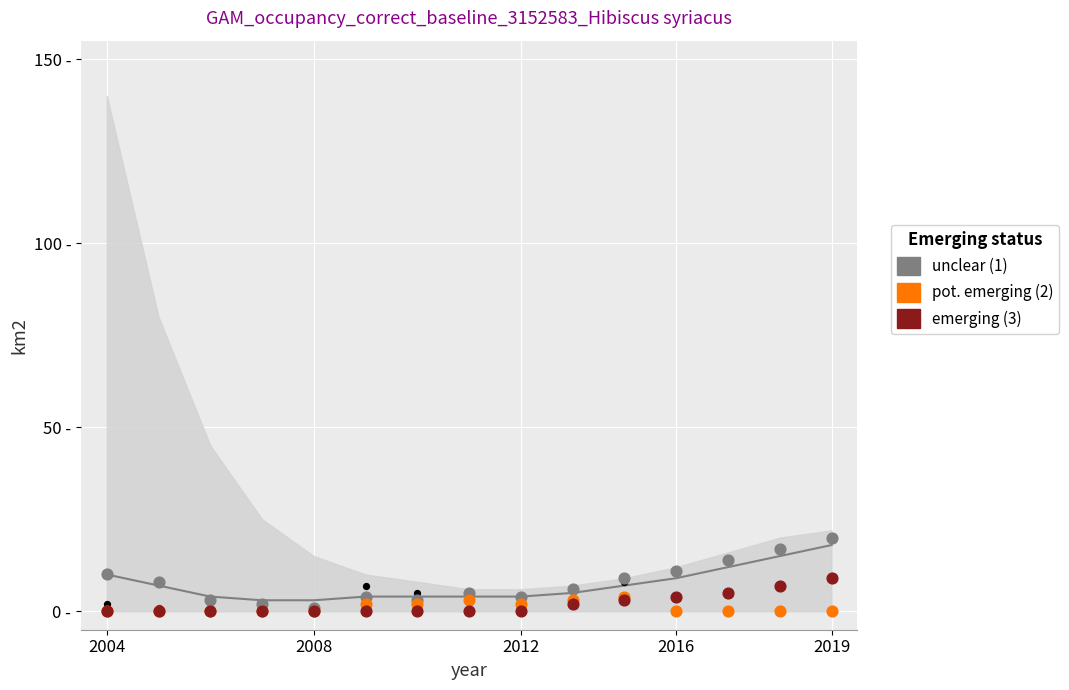

What is the total value across all series at 13?

24